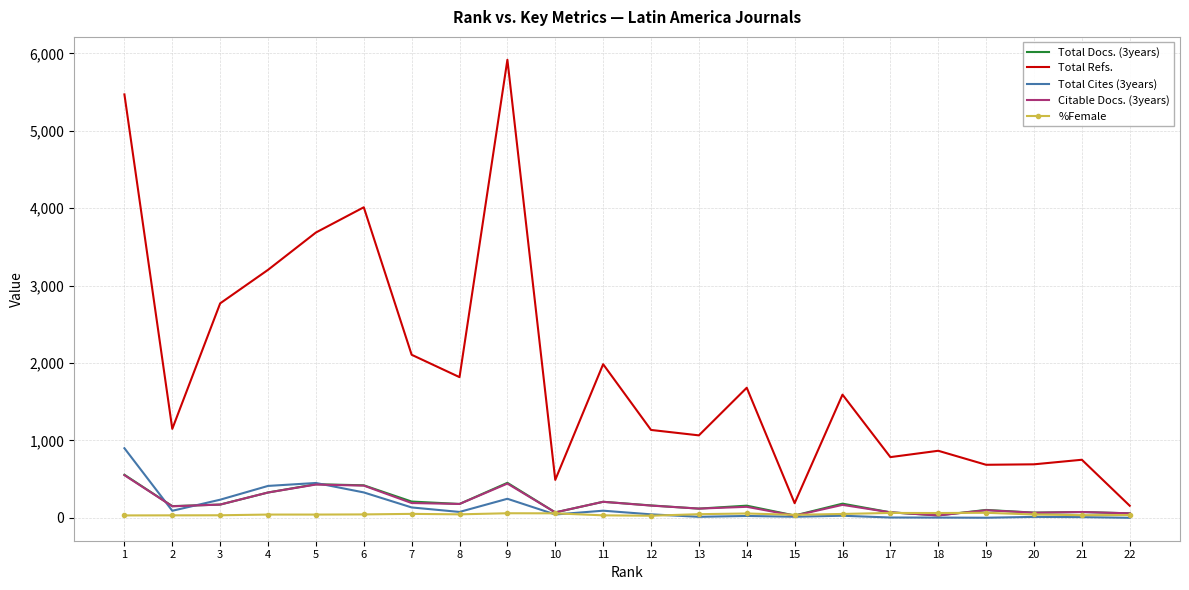

What is the difference between the second highest and second lowest values in the Total Cites (3years) series?

449